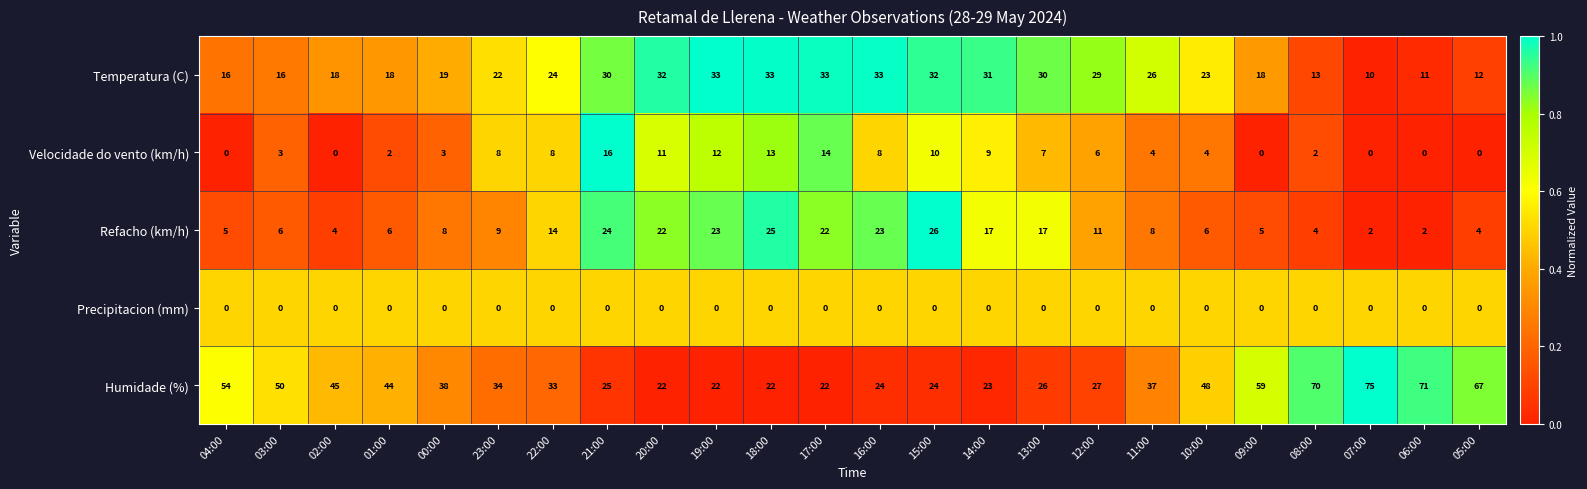

What is the sum of all Refacho (km/h) values?

293